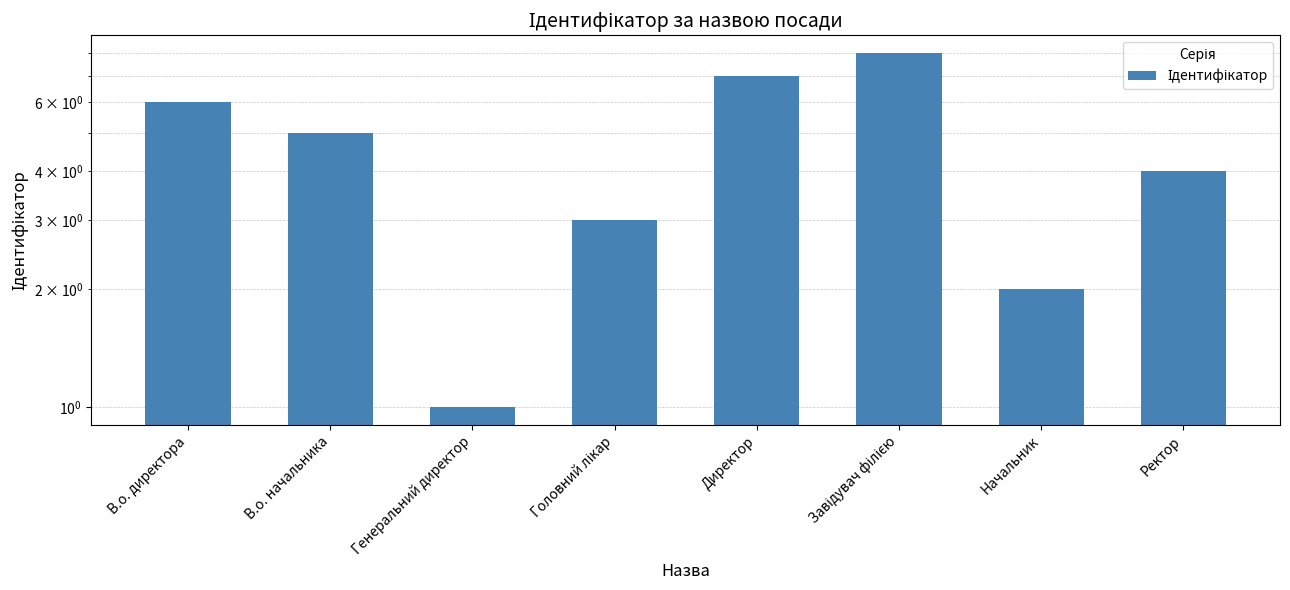

Approximately how many times larger is the value at В.о. начальника compared to В.о. директора?

0.8